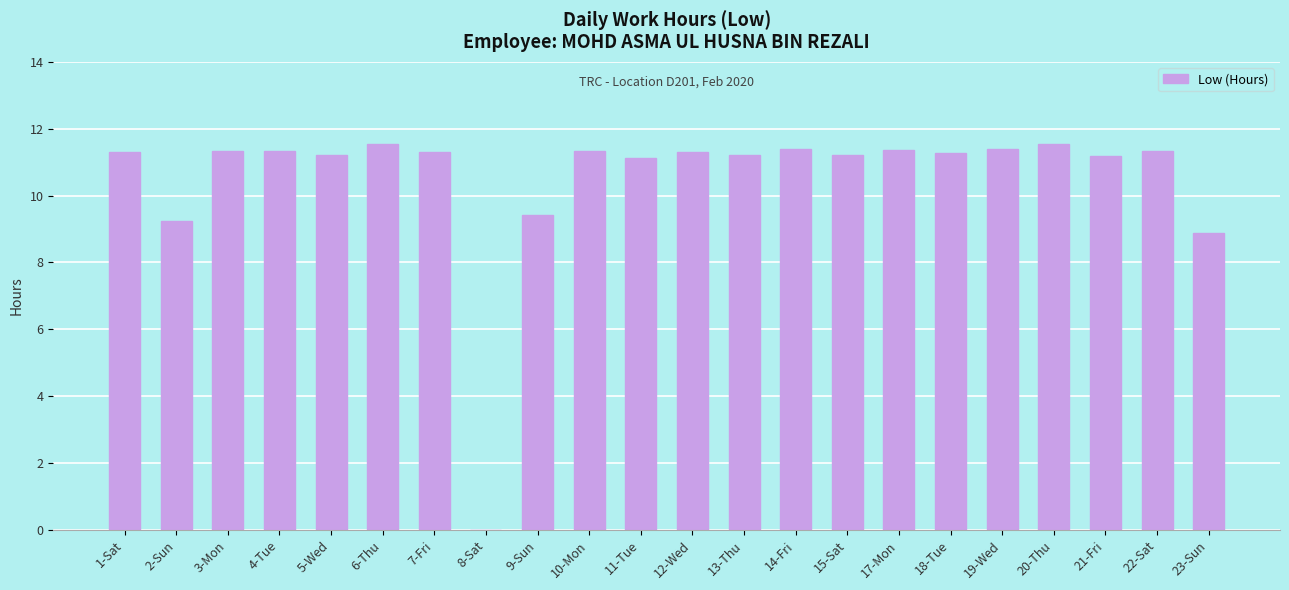

Is it true that the value at 20-Thu is 11.5?

True